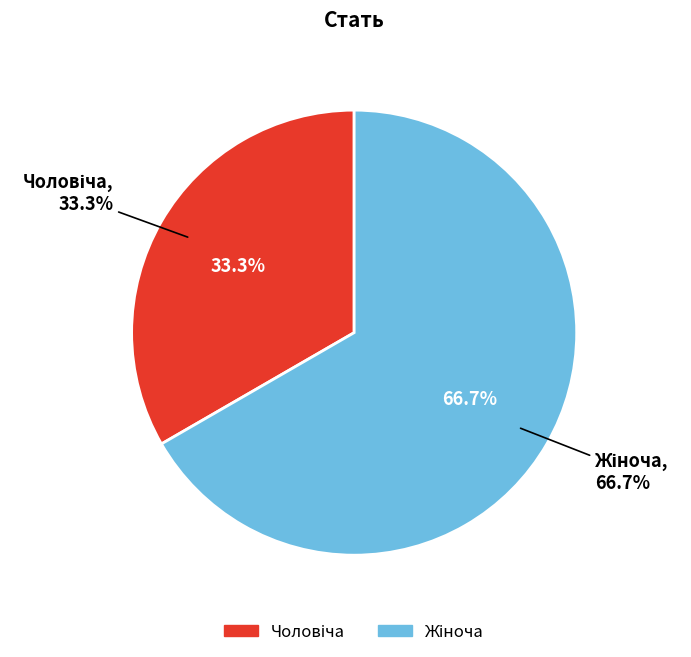

To the nearest percent, what is the difference between the largest and smallest slice percentages?

33%